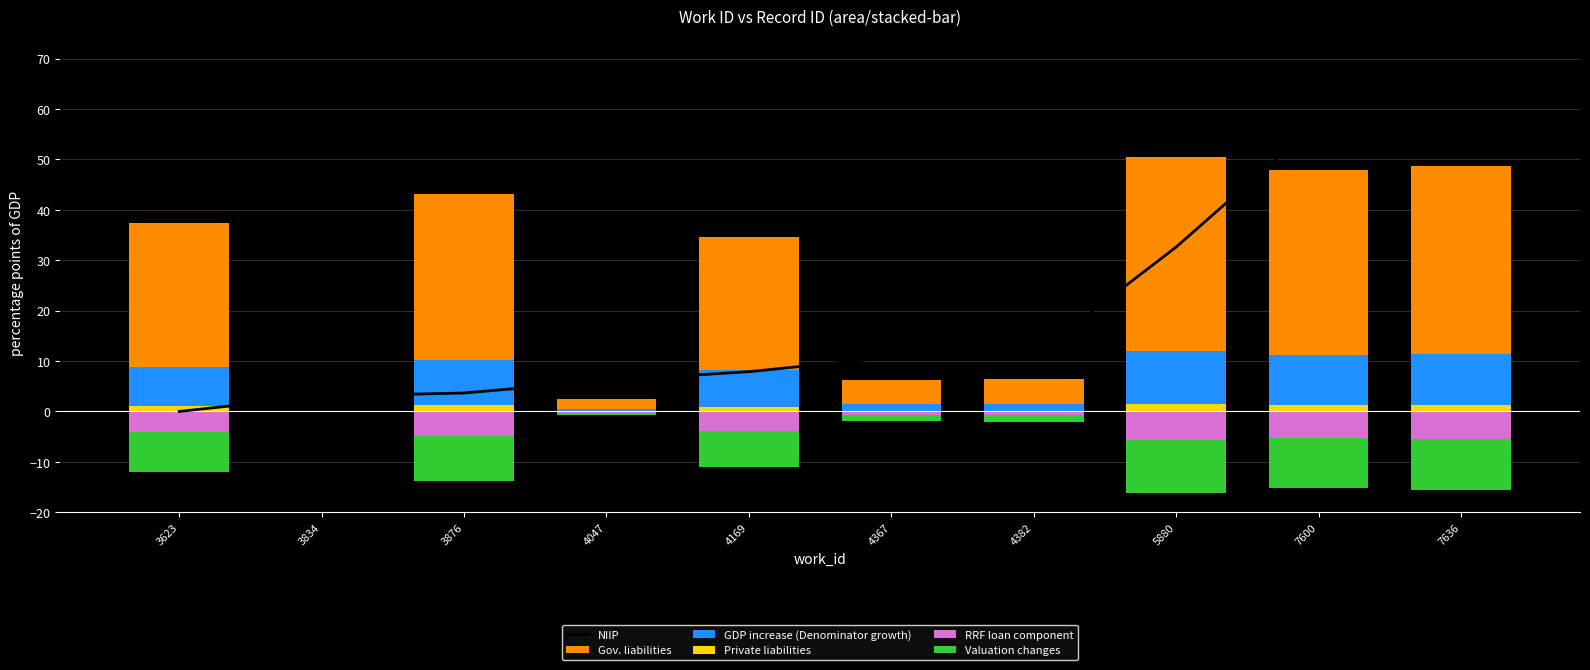

How many data points in Valuation changes are above -7?

4